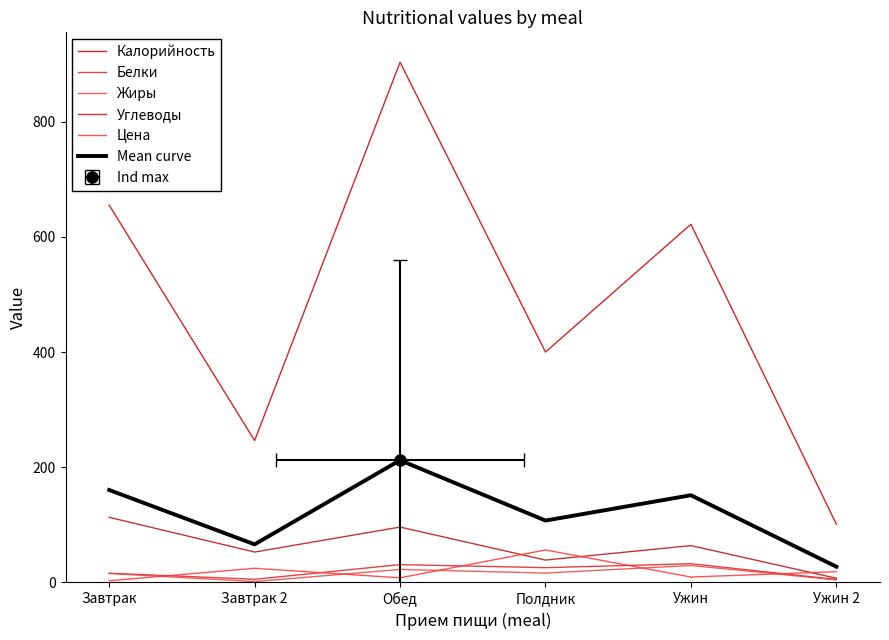

True or false: Mean curve and Цена cross at least once.

False